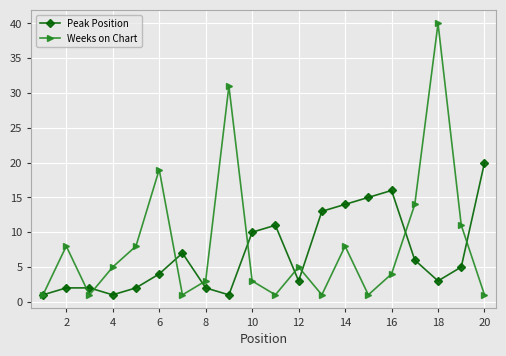

Which series has the widest spread of values?

Weeks on Chart